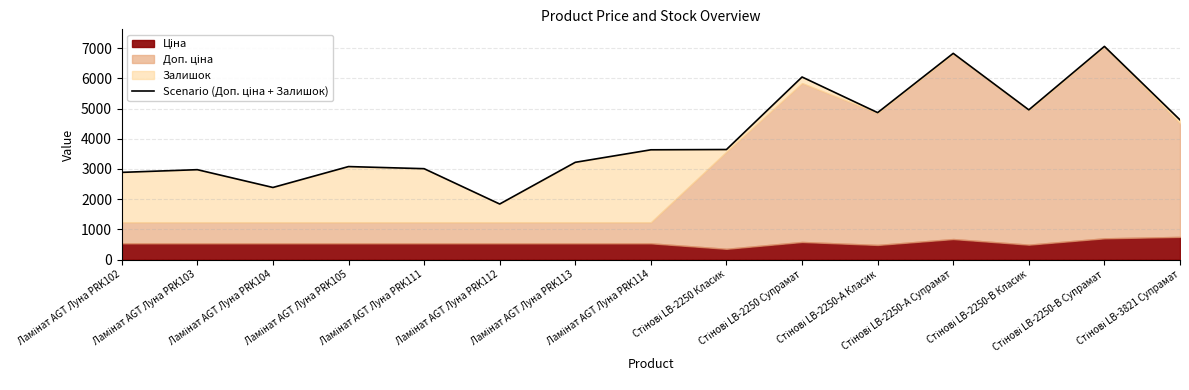

Where is the data nearest to the value 4449?

Стінові LB-3821 Супрамат